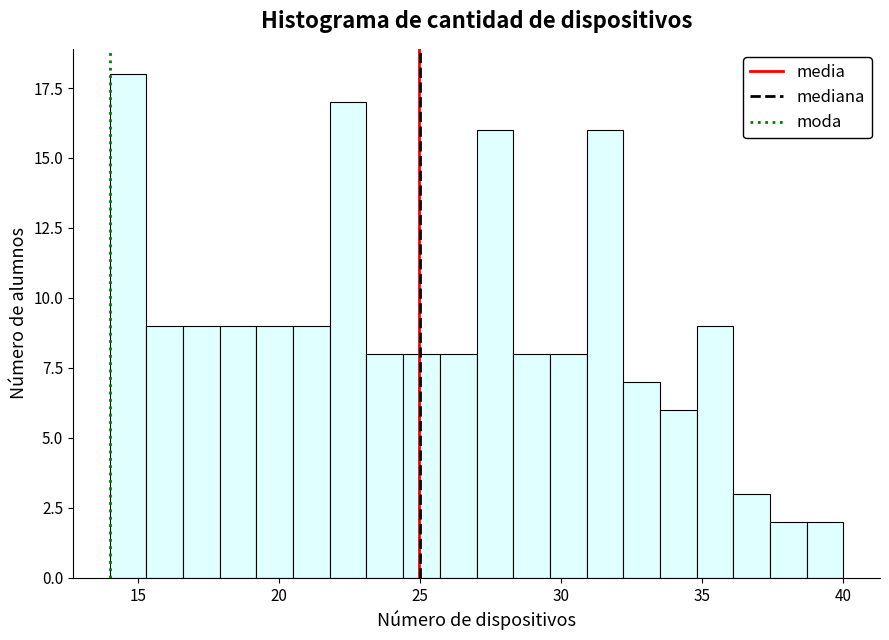

Read against the x-axis, roughly where is the centre of the tallest bar?

14.5